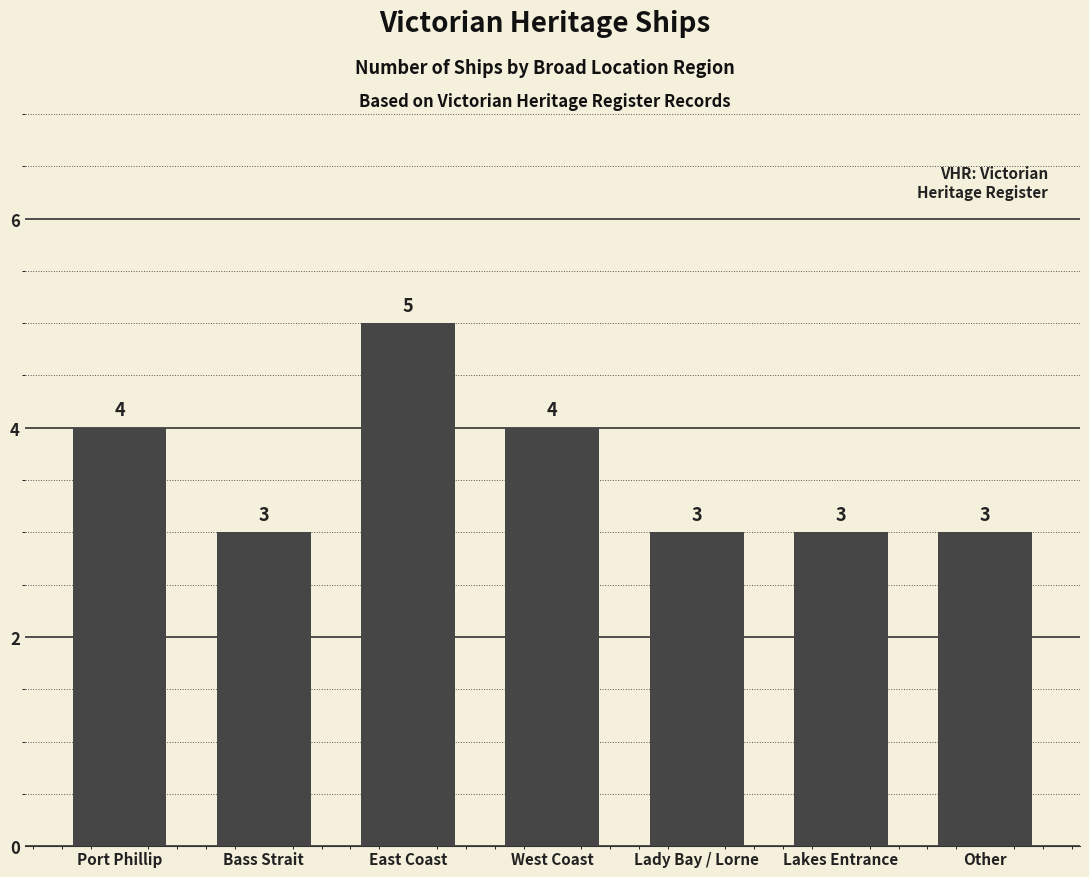

What is the sum of all values?

25